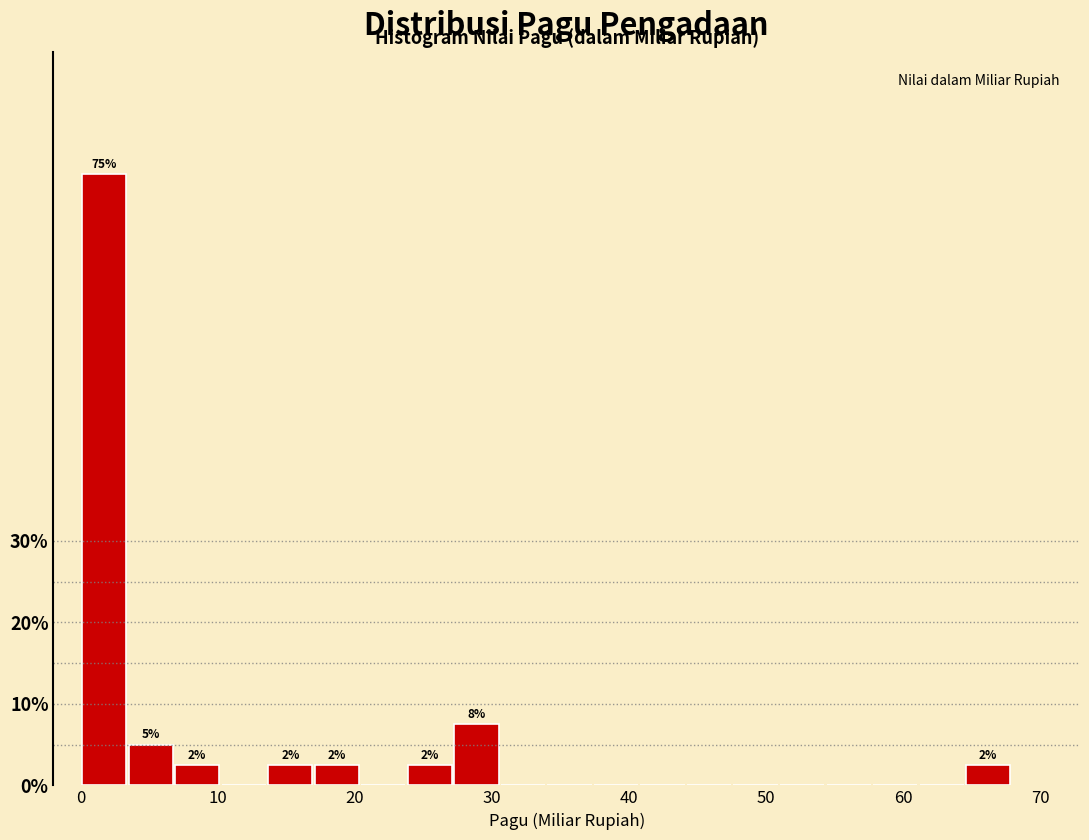

Read against the x-axis, roughly where is the centre of the tallest bar?

2